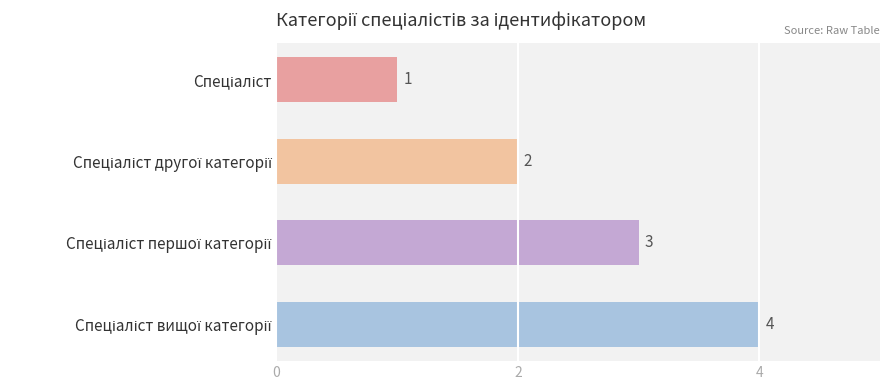

Count the values in the range 2 to 4.

3